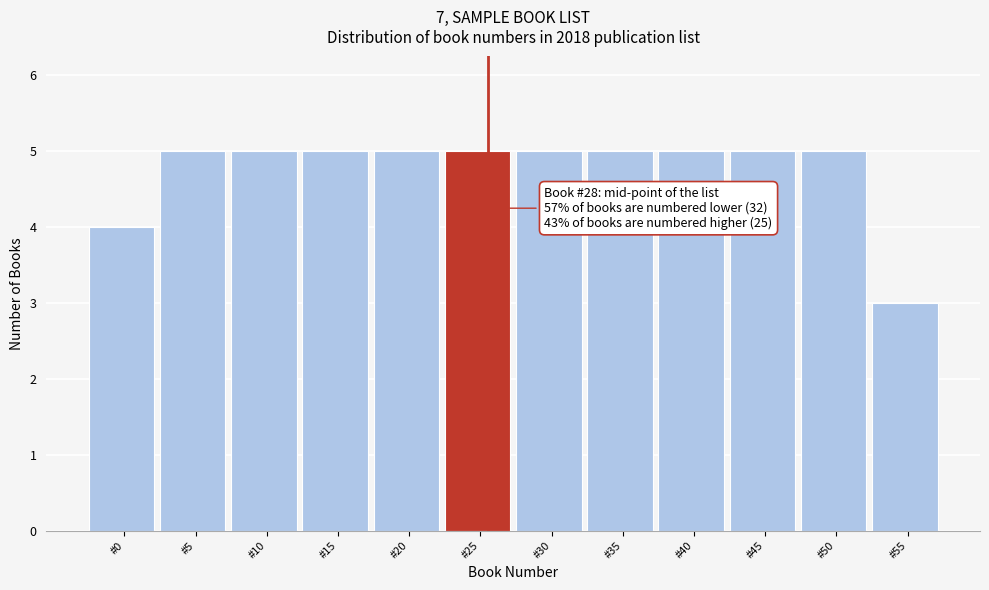

Reading left to right, extract all data points from this chart.

#0=4	#5=5	#10=5	#15=5	#20=5	#25=5	#30=5	#35=5	#40=5	#45=5	#50=5	#55=3